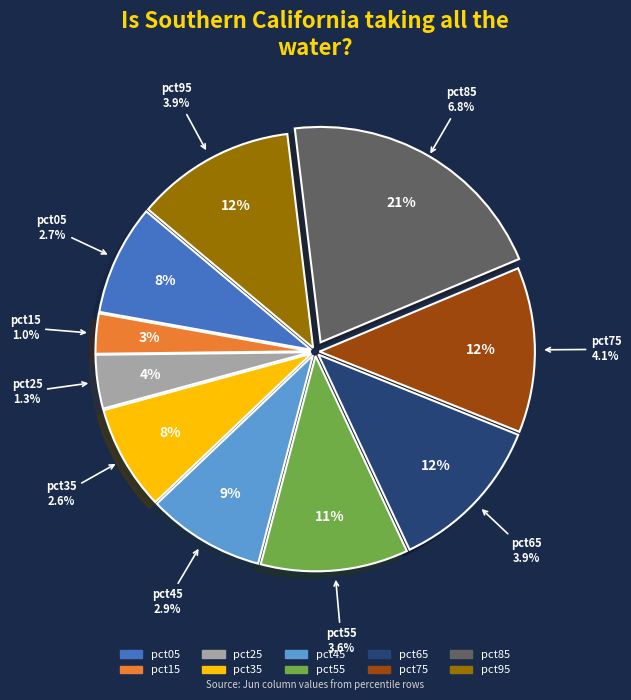

What is the largest slice in the pie chart?

pct85